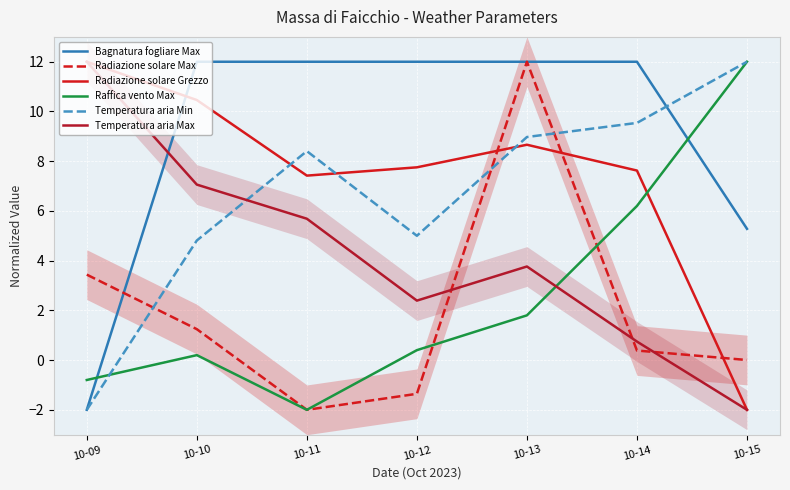

Where is Temperatura aria Max nearest to the value 5?

10-11